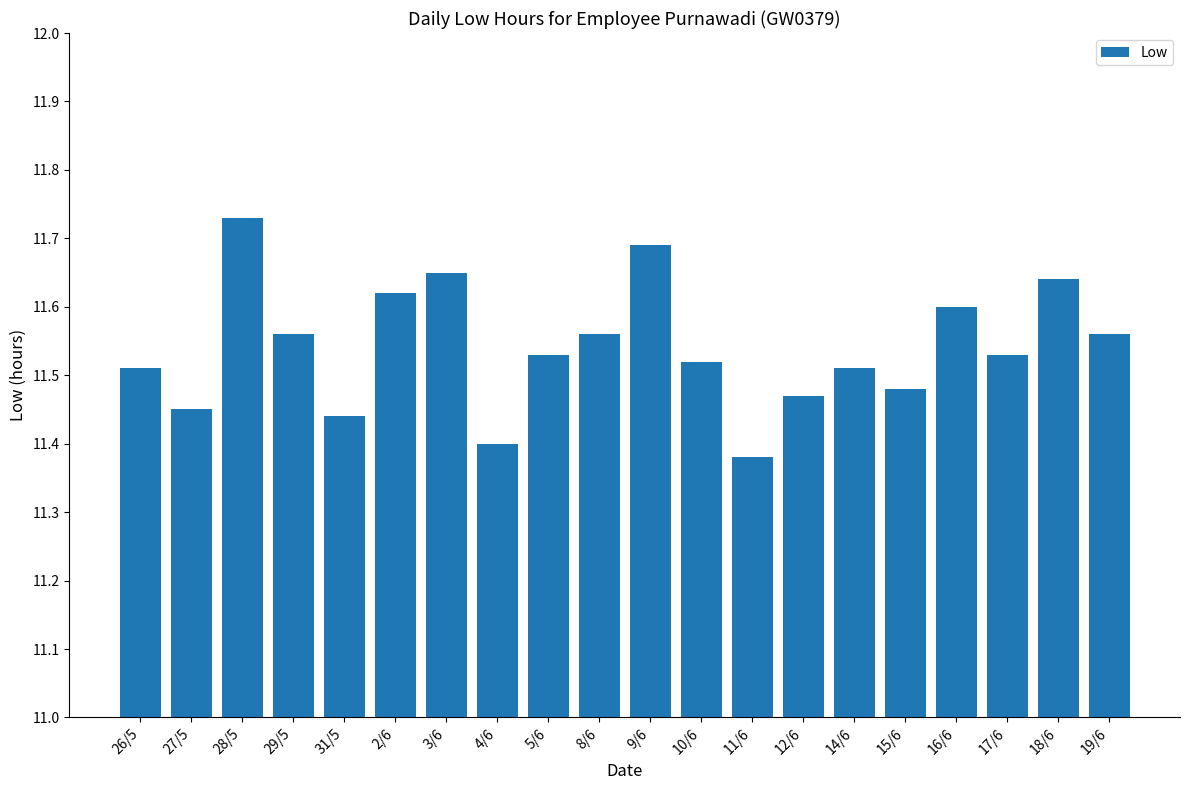

Count the values in the range 11 to 12.

20